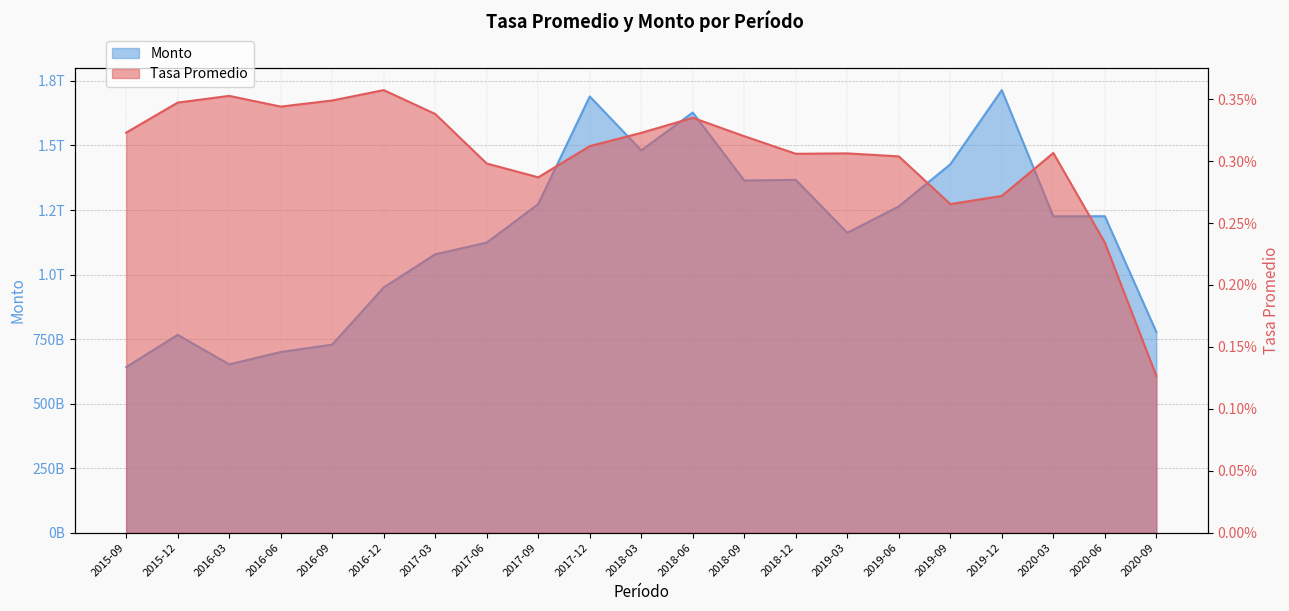

Which series has the largest range (max minus min)?

Monto